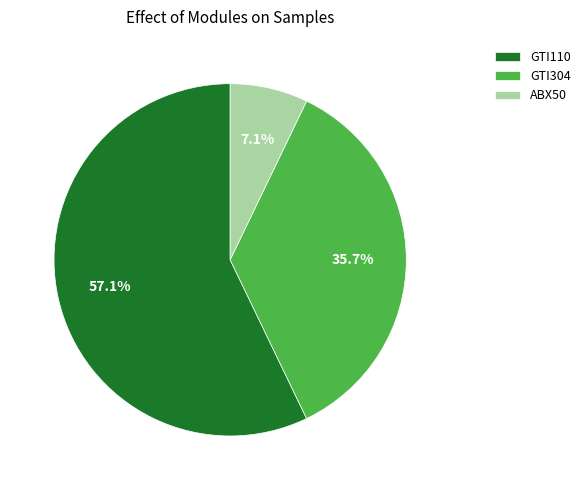

Is it true that GTI110 is 44% of the pie?

False